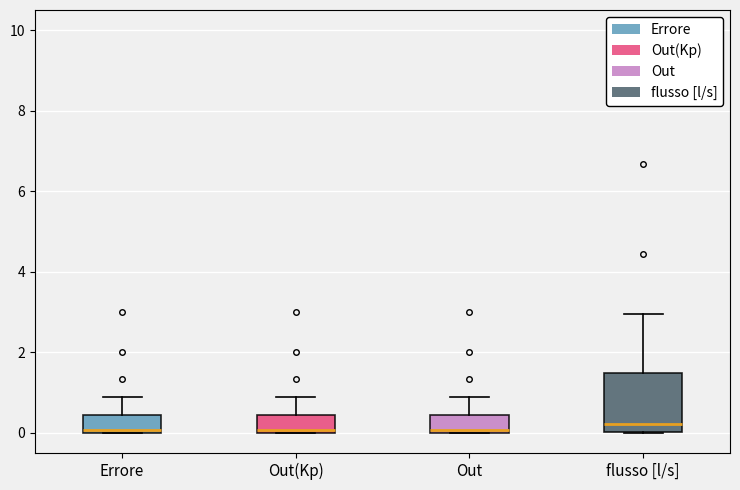

Which box is the tallest, from its lower edge to its upper edge?

flusso [l/s]